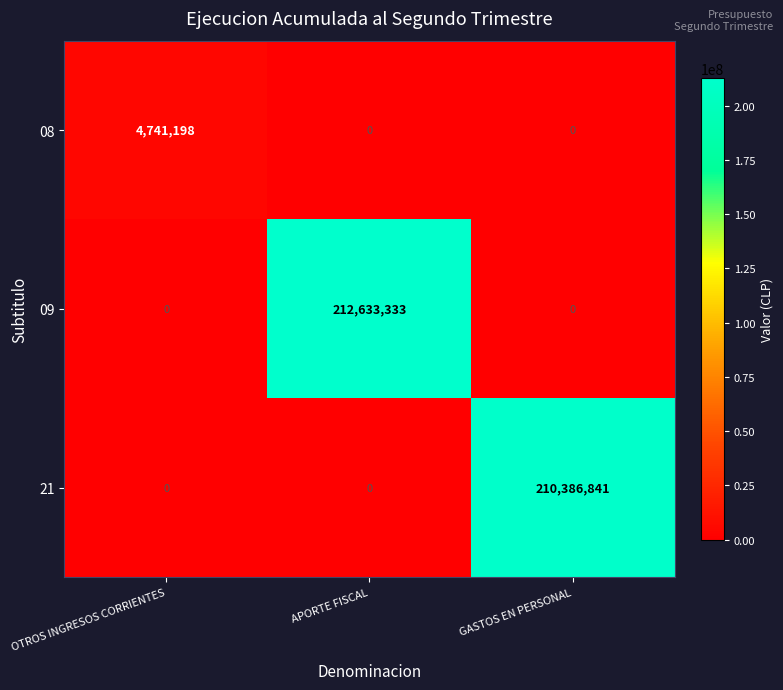

Which series changed the most between OTROS INGRESOS CORRIENTES and APORTE FISCAL?

09